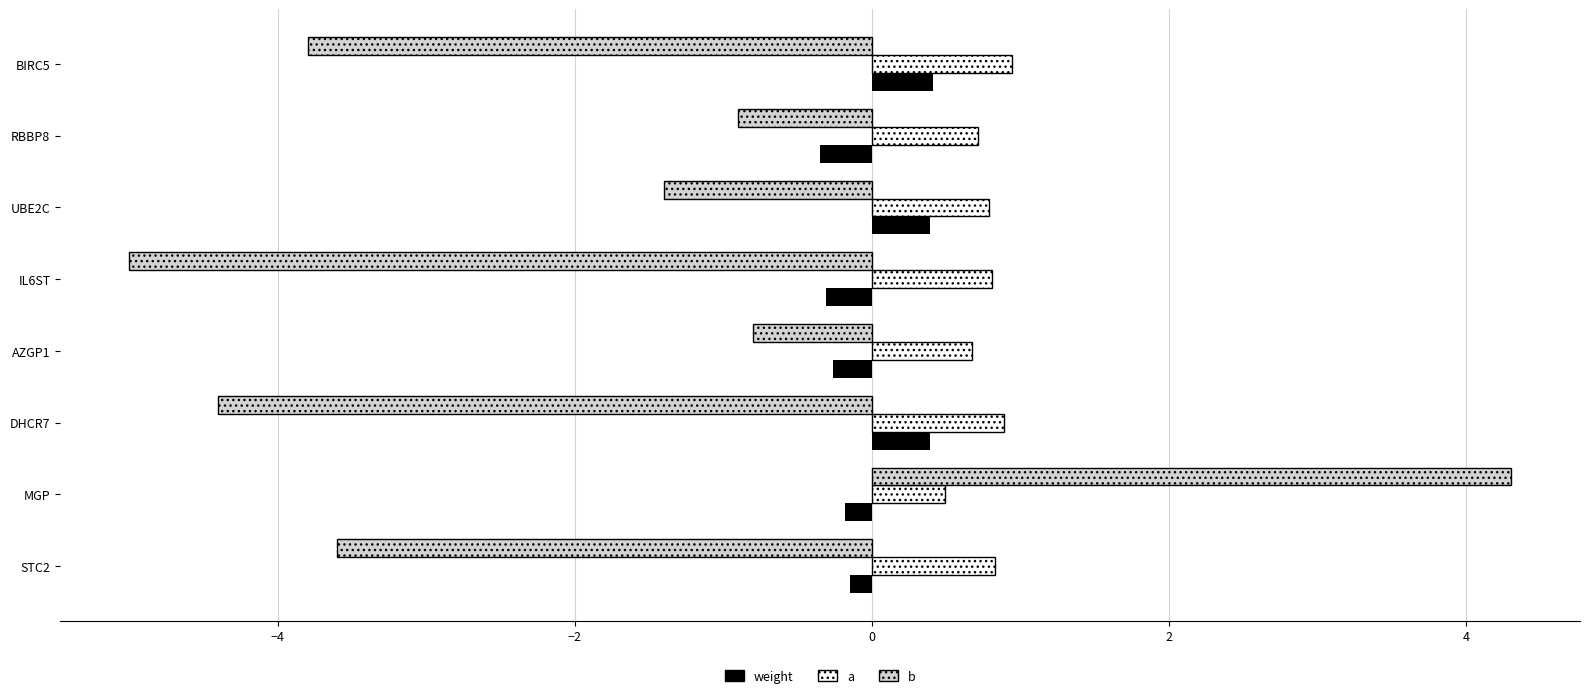

At how many categories does at least one series exceed -4?

8